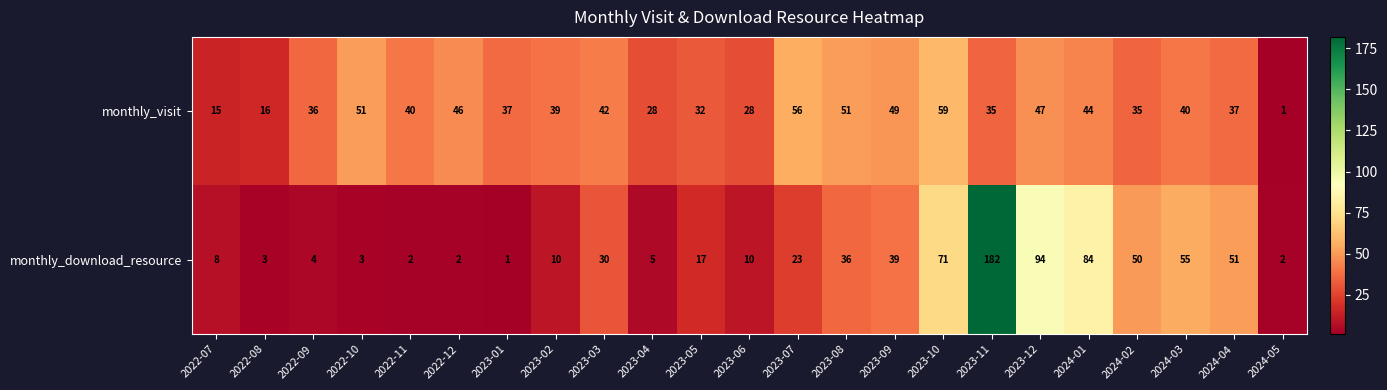

Rank the series at 2024-05 from highest to lowest value.

monthly_download_resource, monthly_visit